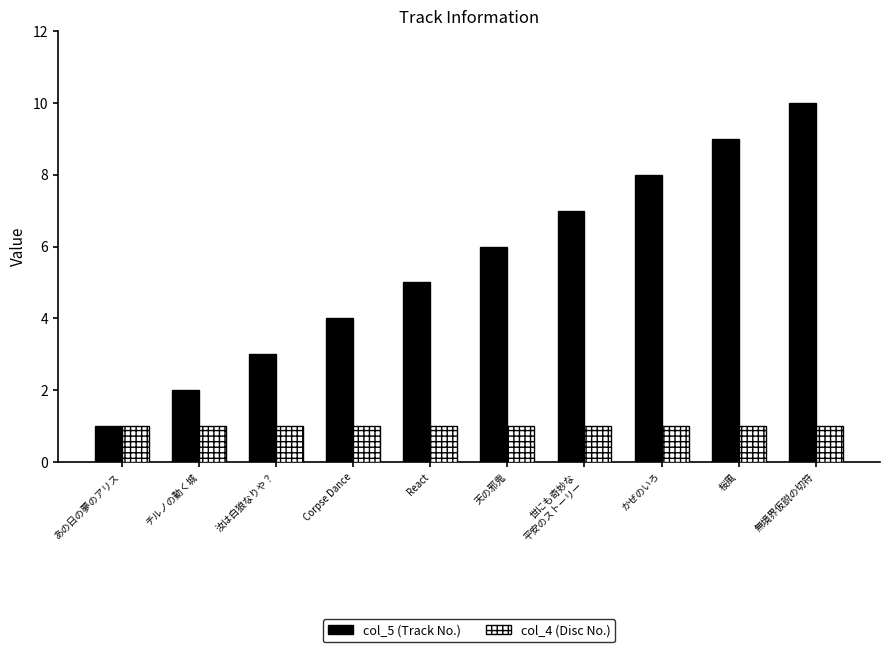

What is the value of the col_5 (Track No.) bar at the 4th from the left?

4